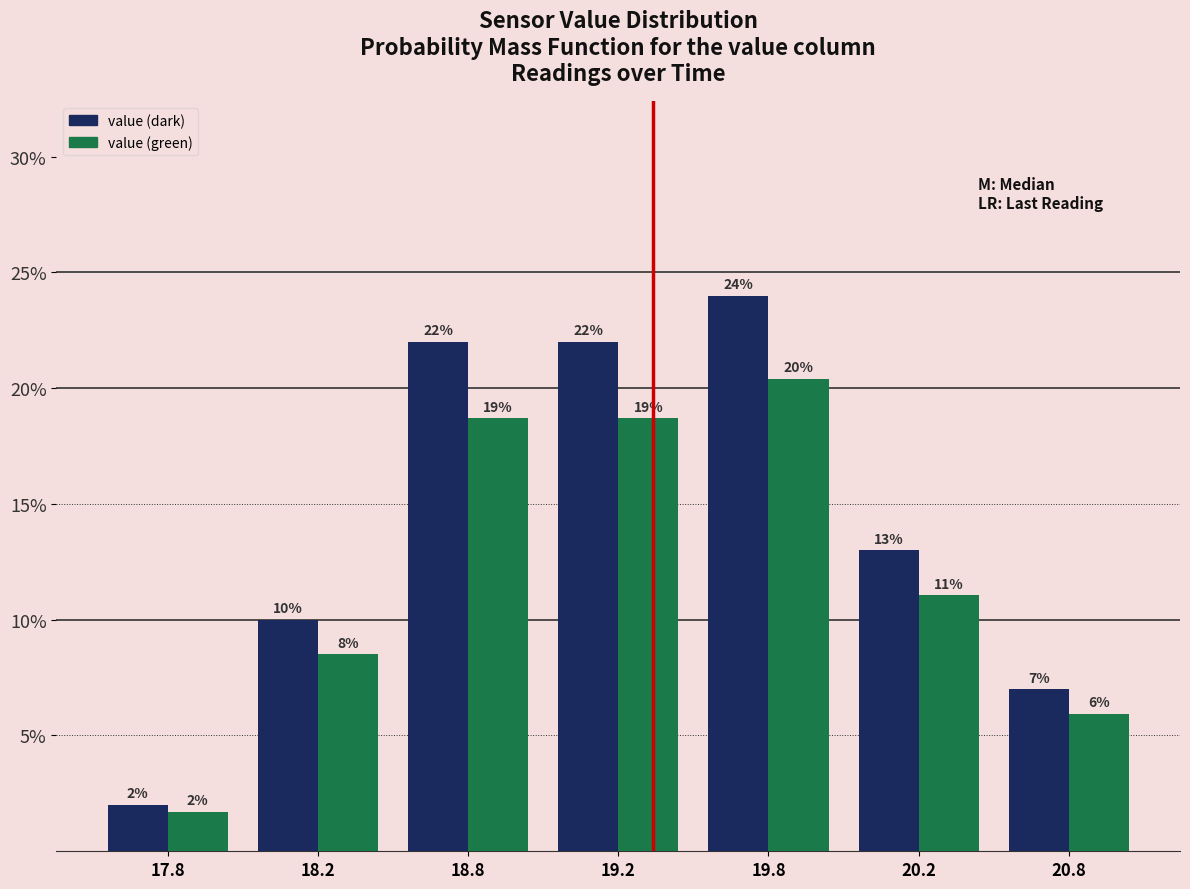

What are all the series names shown in the legend?

value (dark), value (green)